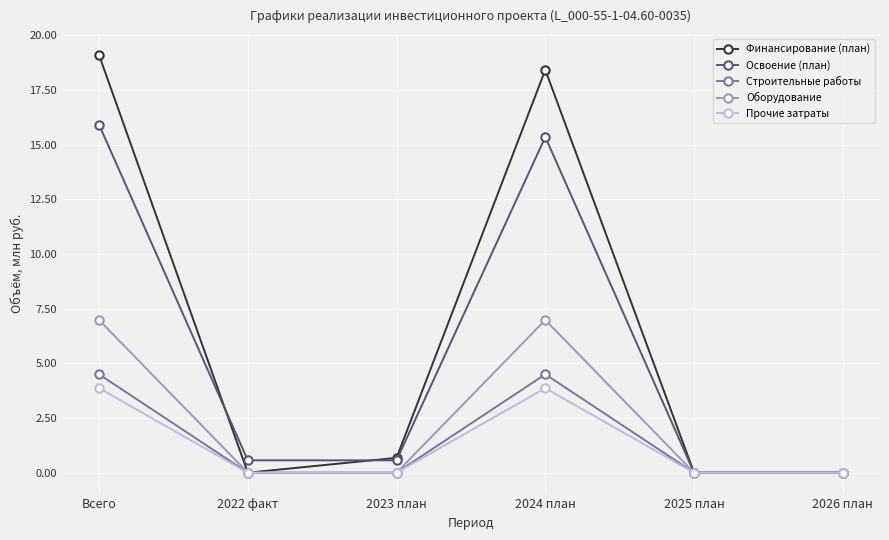

What is the spread (max minus min) of values at 2022 факт?

0.6